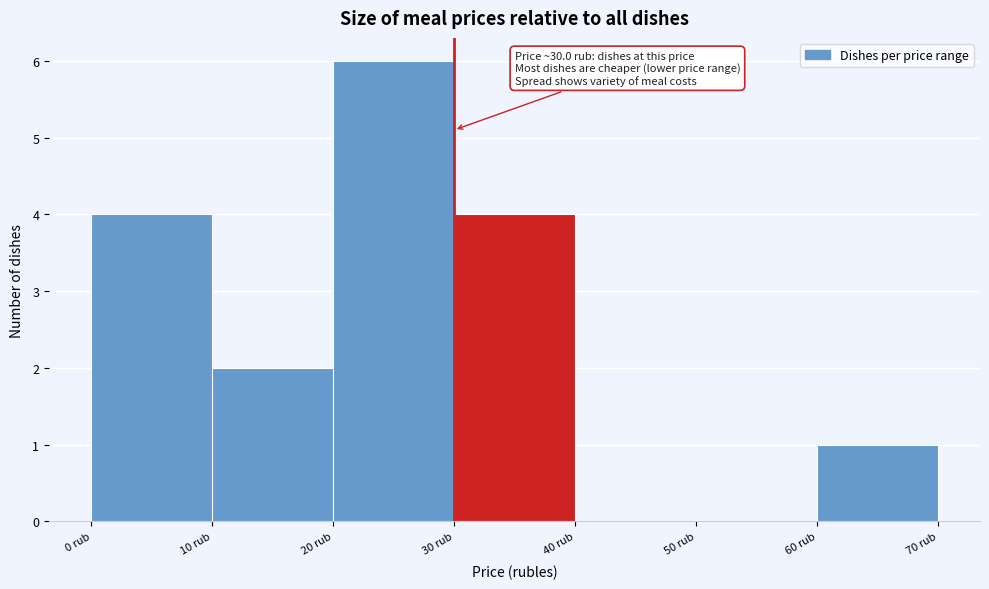

Which range on the x-axis has the tallest bar?

20 to 30